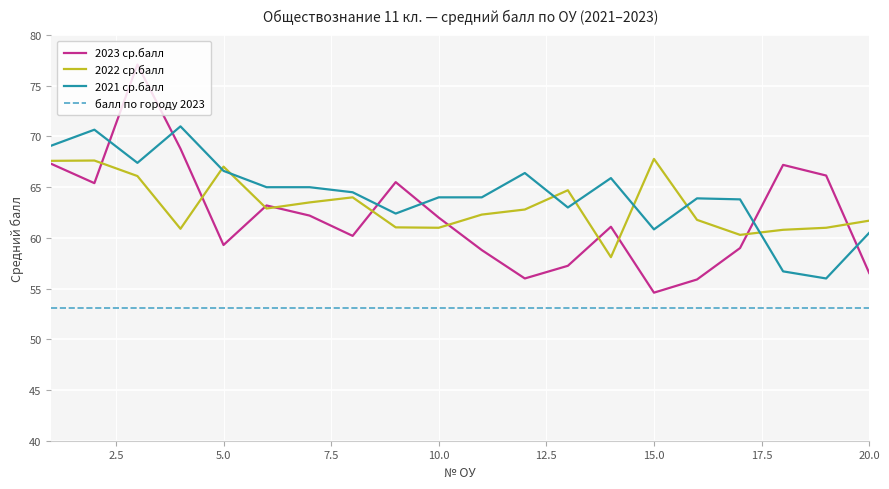

True or false: 2021 ср.балл and 2022 ср.балл cross at least once.

True